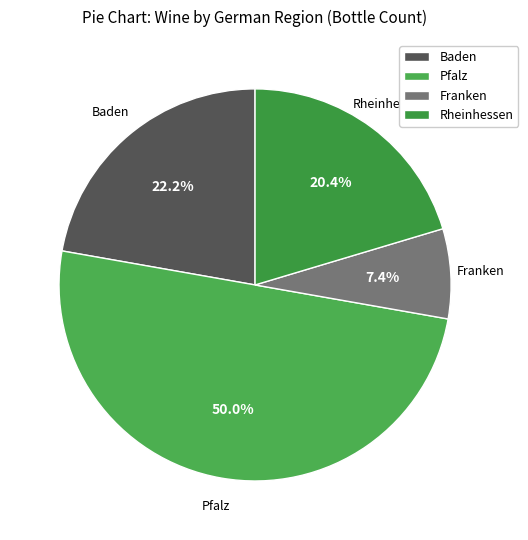

Which has a higher value, Franken or Rheinhessen?

Rheinhessen